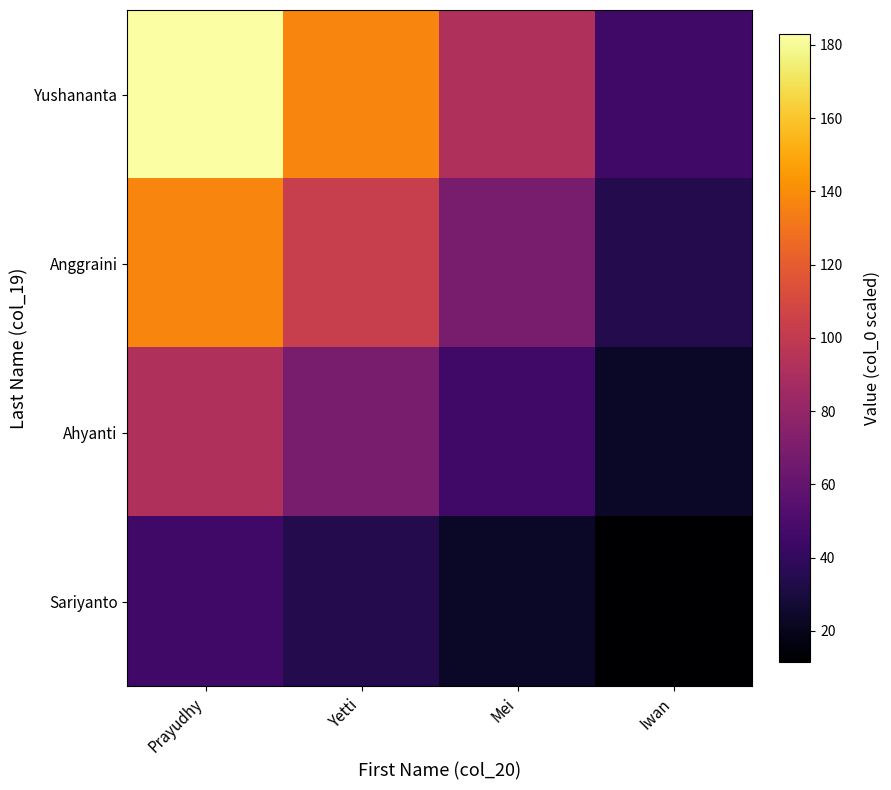

Reading left to right, what are all the values shown in this chart?

Yushananta: Prayudhy=183.0	Yetti=137.2	Mei=91.5	Iwan=45.8
Anggraini: Prayudhy=137.2	Yetti=102.9	Mei=68.6	Iwan=34.3
Ahyanti: Prayudhy=91.5	Yetti=68.6	Mei=45.8	Iwan=22.9
Sariyanto: Prayudhy=45.8	Yetti=34.3	Mei=22.9	Iwan=11.4